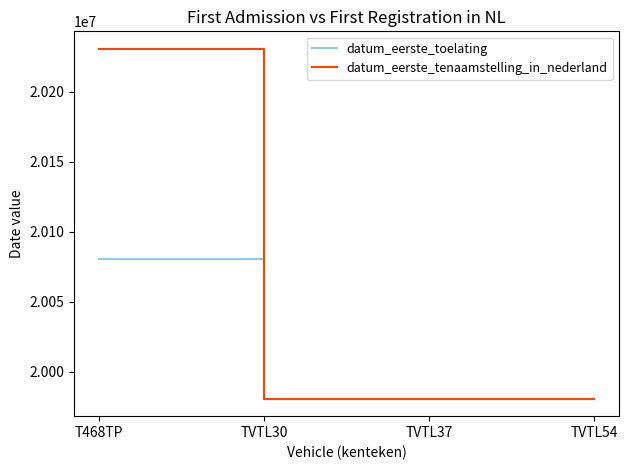

Which category has the highest value across all series?

T468TP